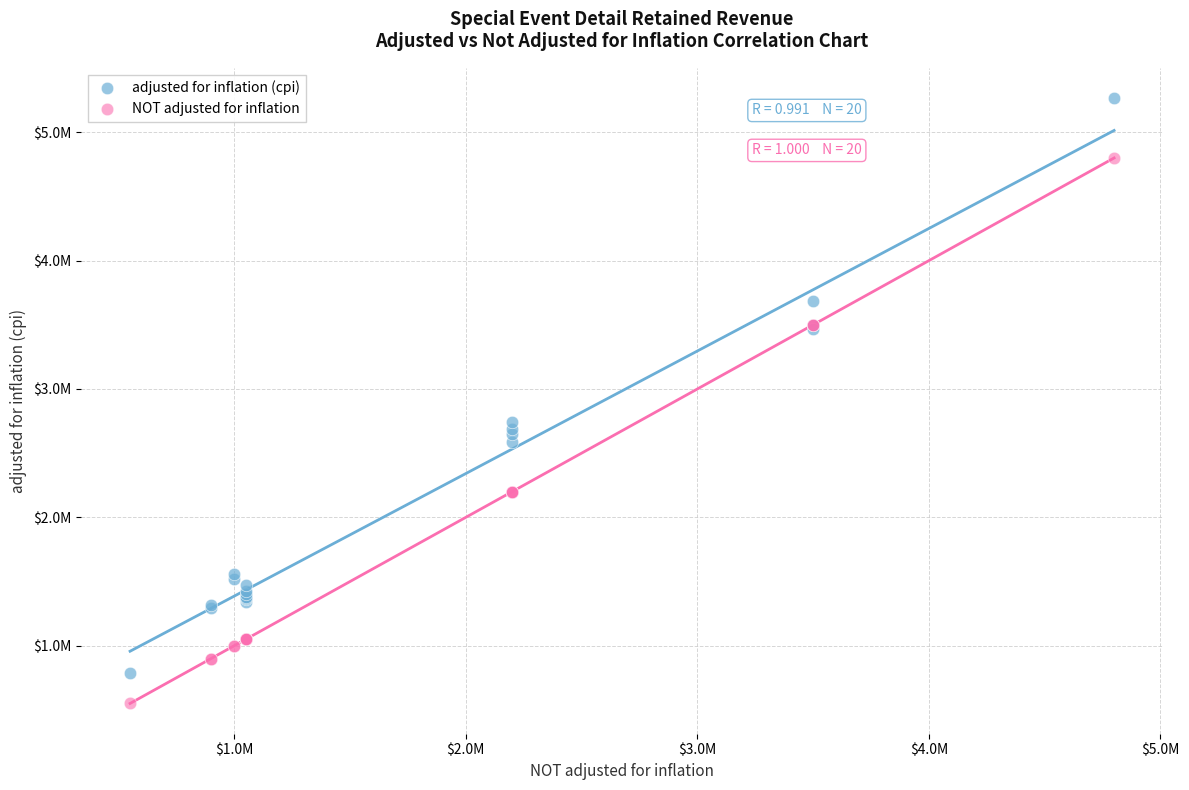

What are all the series names shown in the legend?

adjusted for inflation (cpi), NOT adjusted for inflation